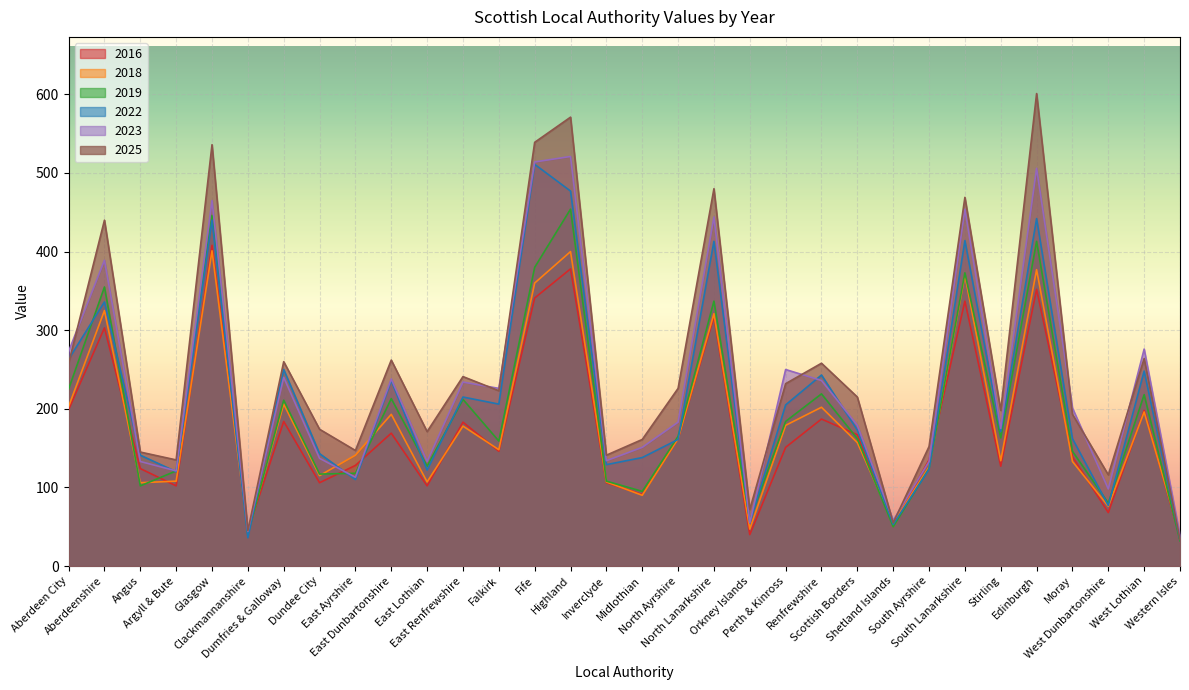

What are all the series names shown in the legend?

2016, 2018, 2019, 2022, 2023, 2025